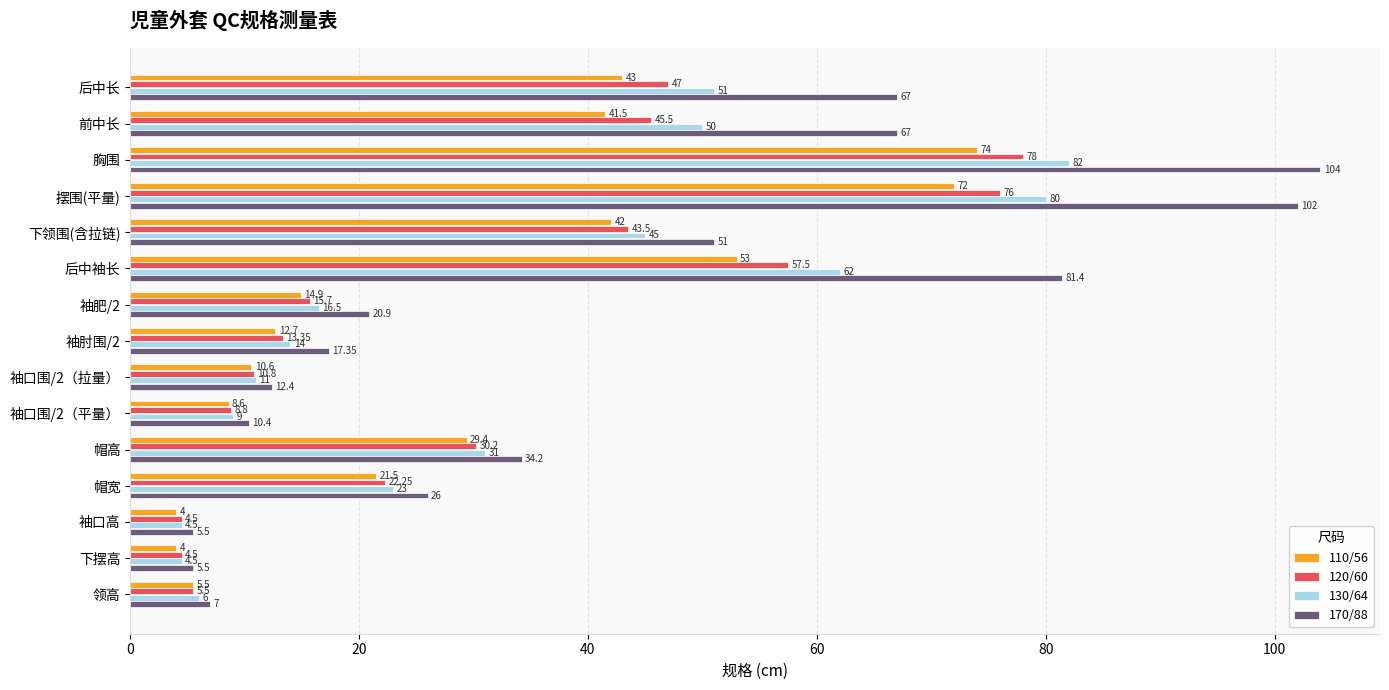

Which category has the highest value across all series?

胸围